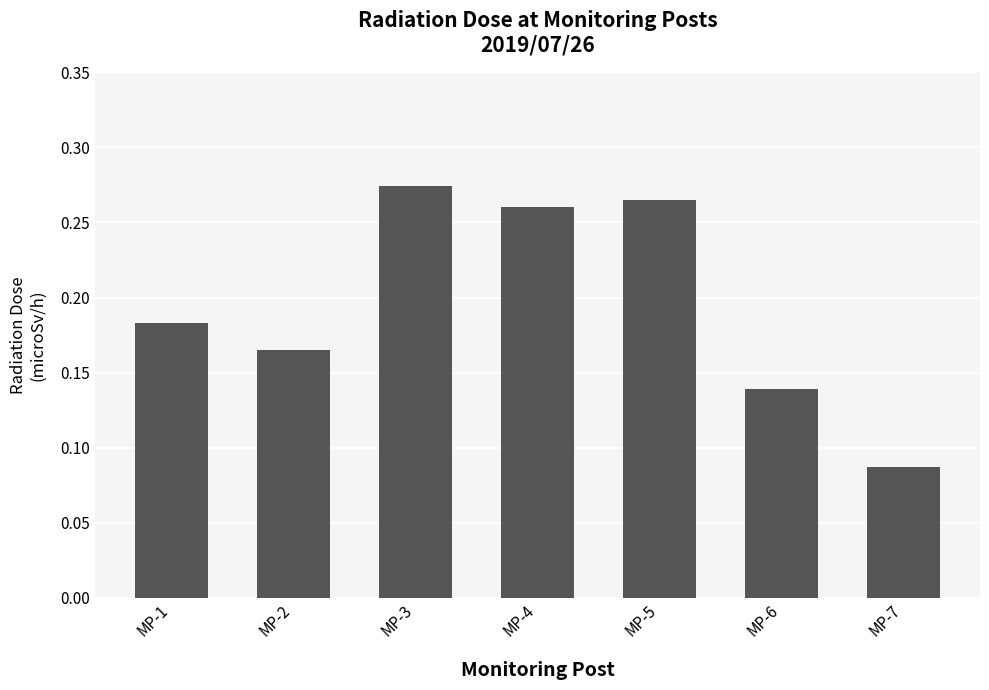

How many values are between 0 and 1?

7